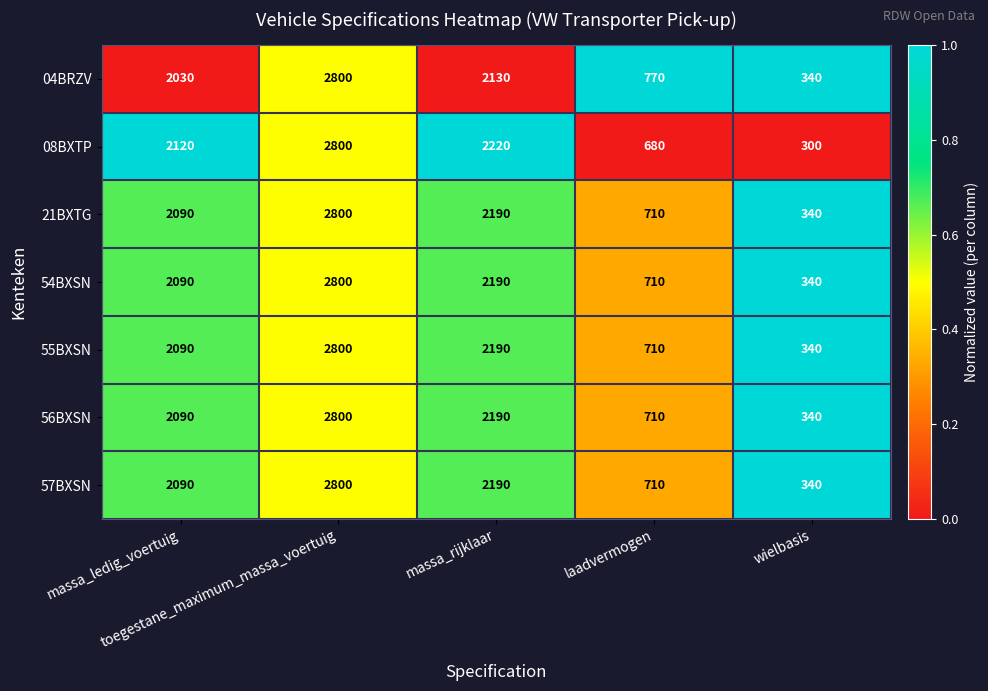

What is the average value of the 54BXSN series?

1626